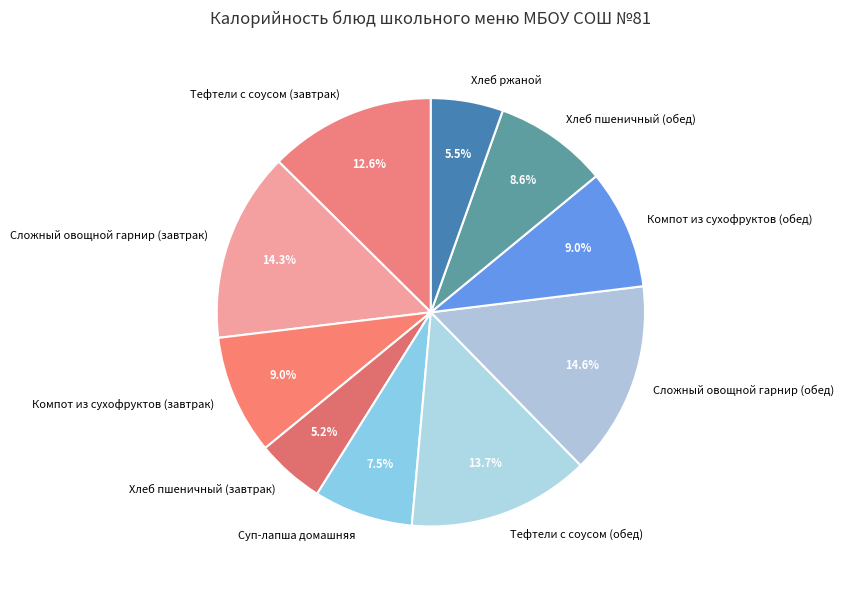

Between Сложный овощной гарнир (завтрак) and Тефтели с соусом (обед), which is larger?

Сложный овощной гарнир (завтрак)